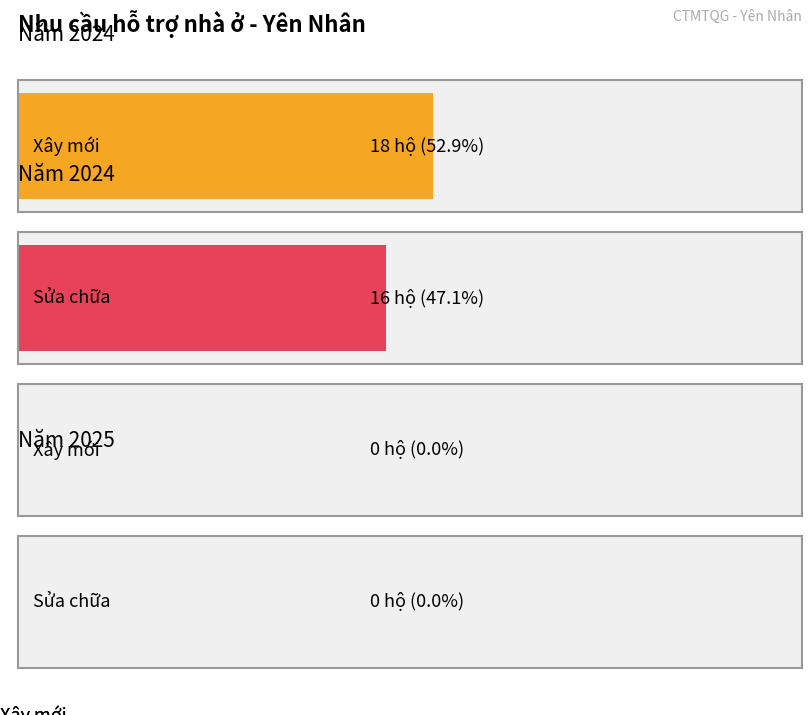

The Xây mới series shows 26 at 2024. True or false?

False